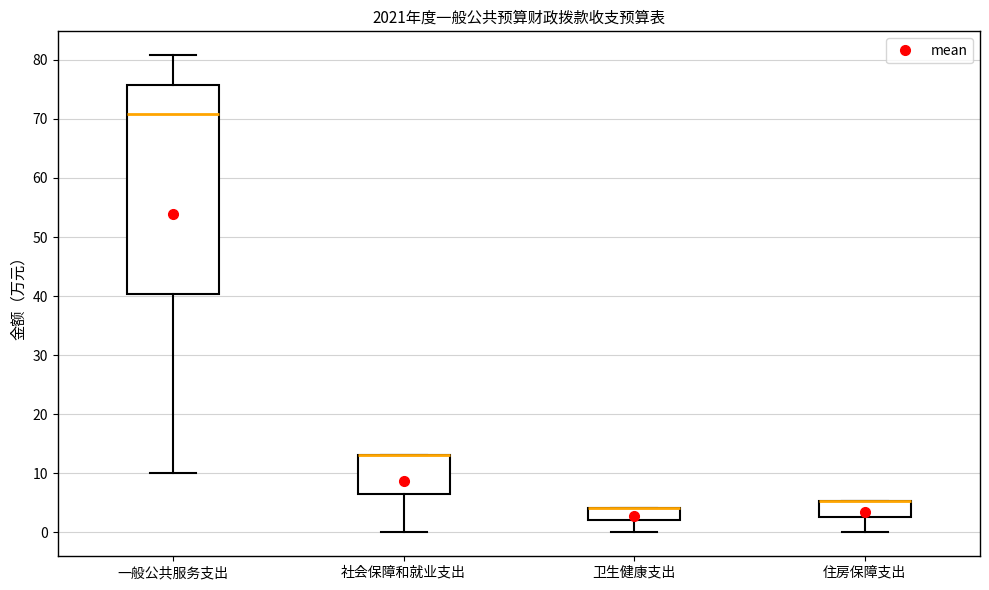

Reading left to right, read every box against the y-axis: the position of its median line, the range the box covers, and the ends of its whiskers. The values are not printed on the chart, so give them approximately, as read against the axis.

一般公共服务支出: median 71, box 40 to 76, whiskers 10 to 81
社会保障和就业支出: median 13 (drawn on the box's upper edge), box 7 to 13, whiskers 0 to 13
卫生健康支出: median 4 (drawn on the box's upper edge), box 2 to 4, whiskers 0 to 4
住房保障支出: median 5 (drawn on the box's upper edge), box 3 to 5, whiskers 0 to 5